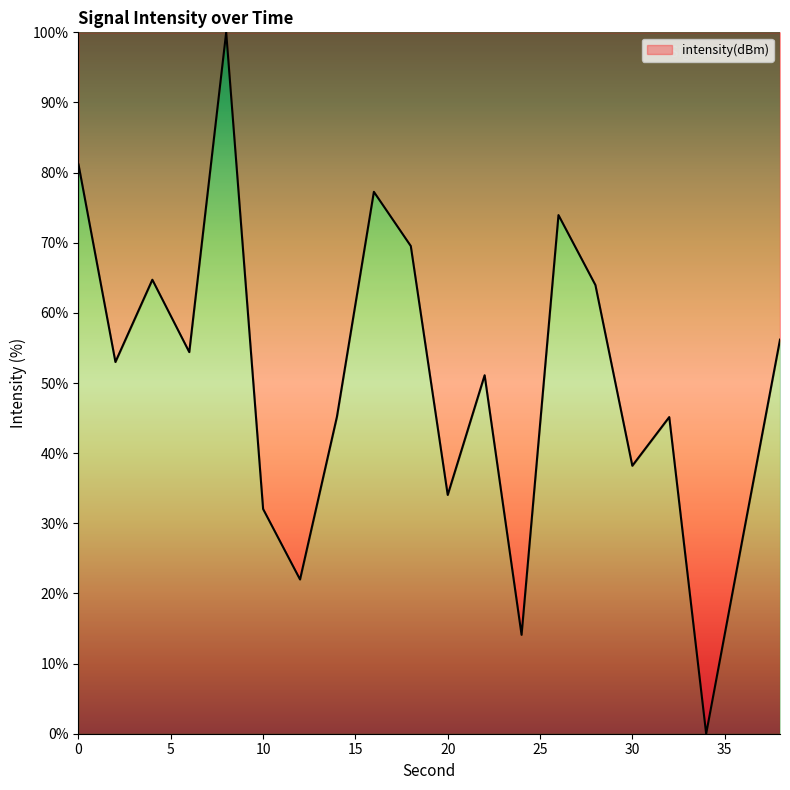

How many values exceed 53?

10